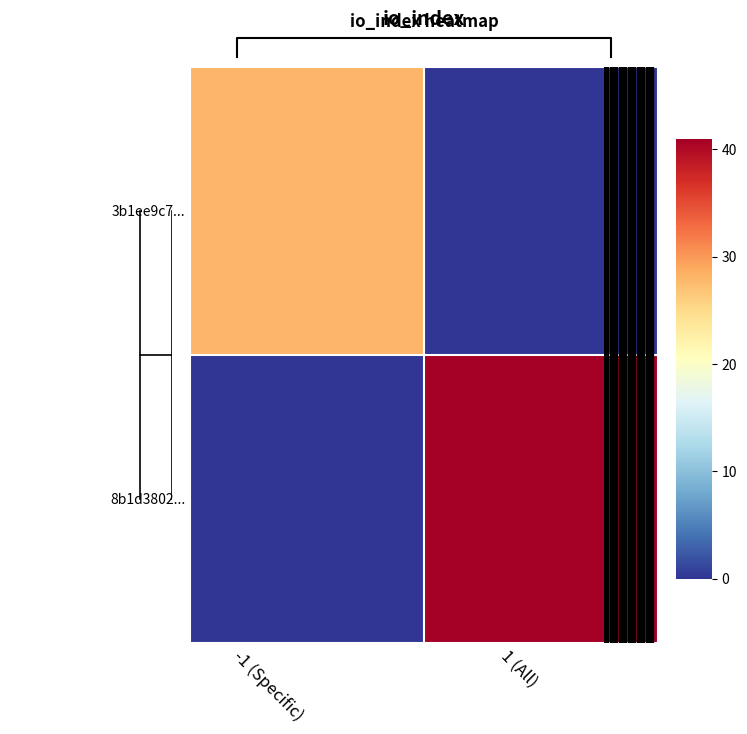

At which label does 8b1d3802... reach its minimum?

-1 (Specific)